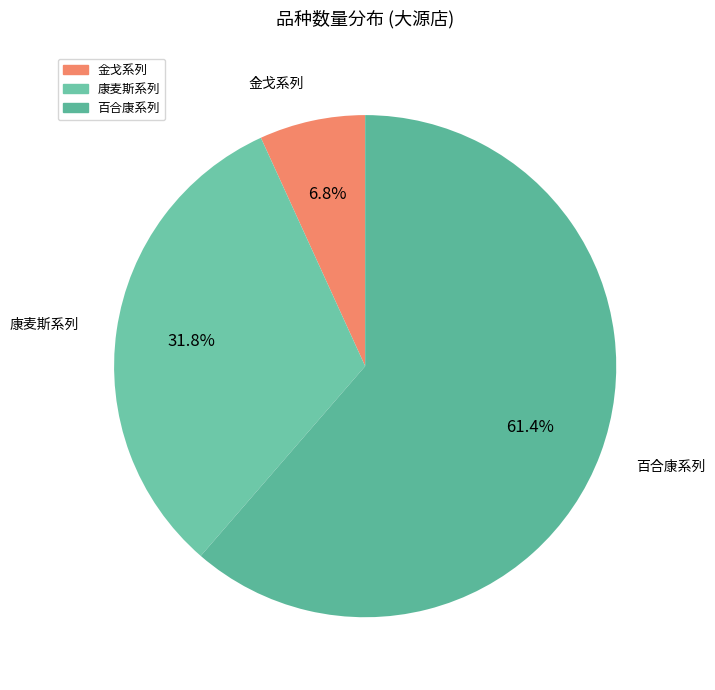

Is the sum of 百合康系列 and 金戈系列 greater than half?

Yes